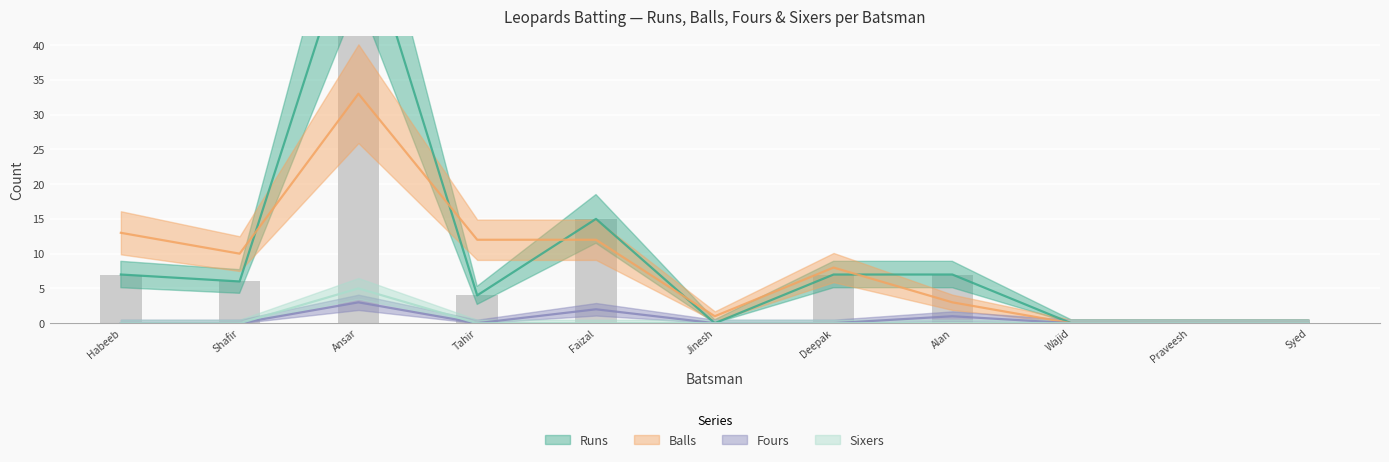

The Balls series shows 12 at Tahir. True or false?

True